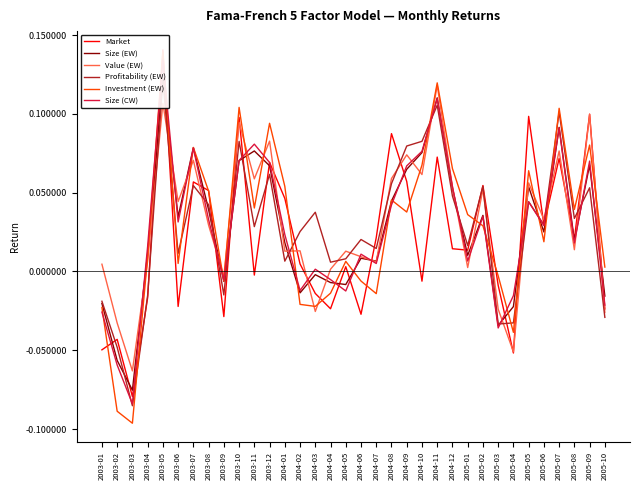

What are all the series names shown in the legend?

Market, Size (EW), Value (EW), Profitability (EW), Investment (EW), Size (CW)